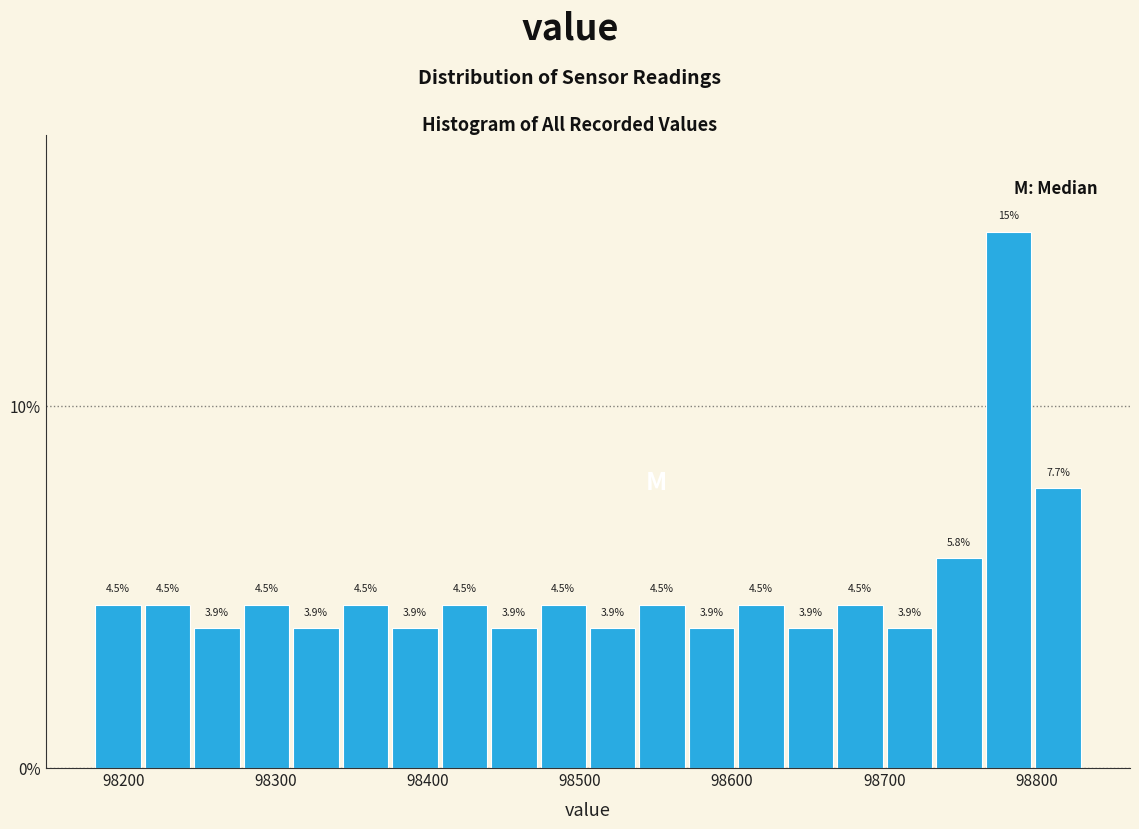

Read against the x-axis, roughly where is the centre of the tallest bar?

98780